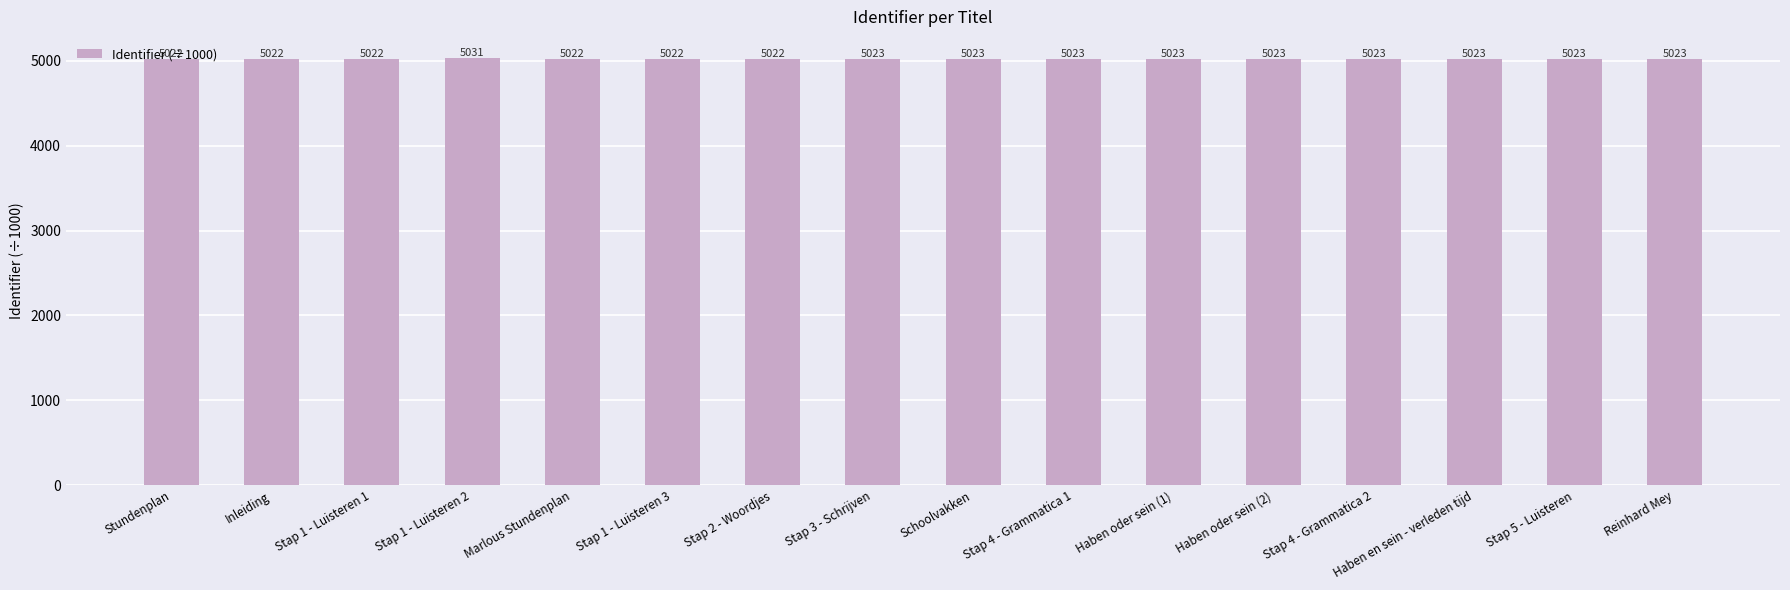

What position from the left is Stap 1 - Luisteren 2?

4